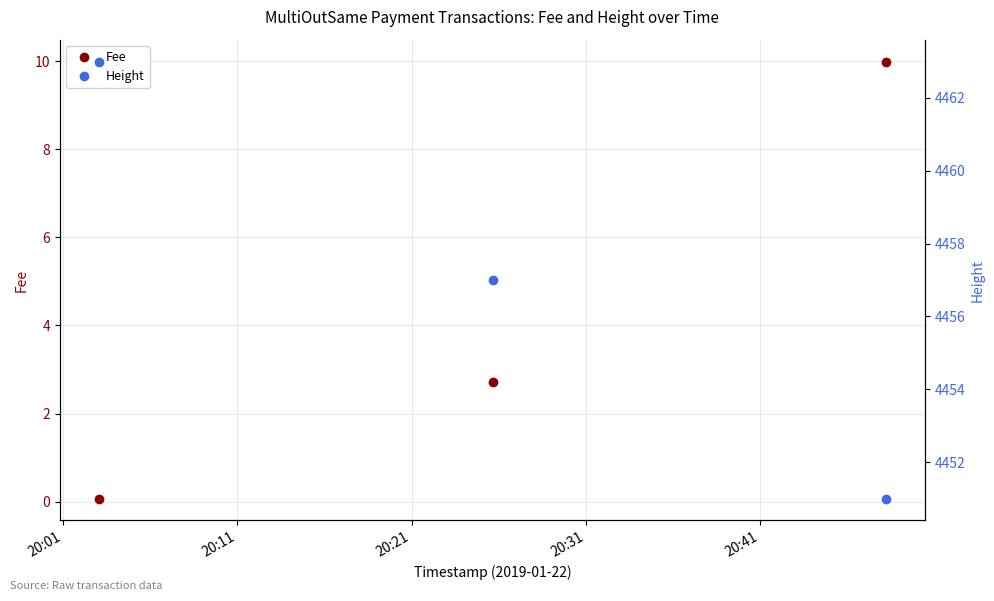

Reading left to right, list all the values displayed in this chart.

Fee: 0.1	2.7	10.0
Height: 4463.0	4457.0	4451.0